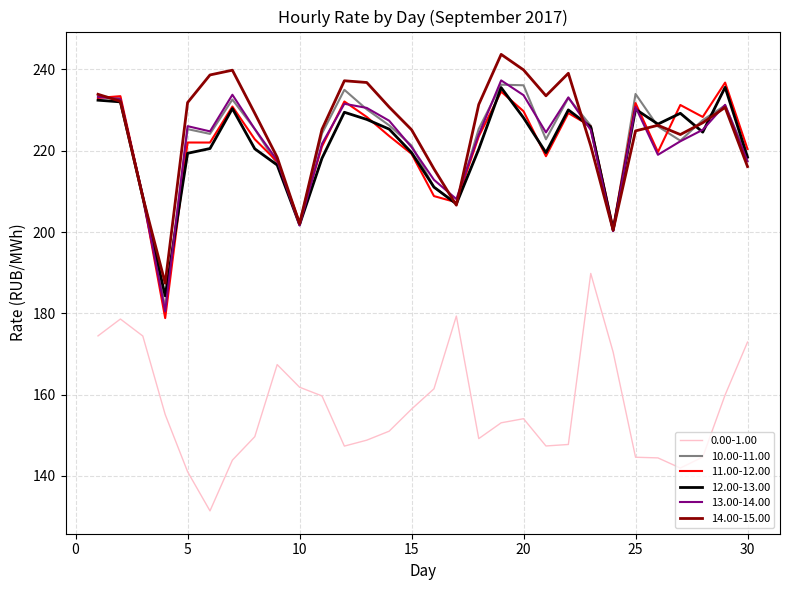

True or false: 12.00-13.00 and 0.00-1.00 cross at least once.

False